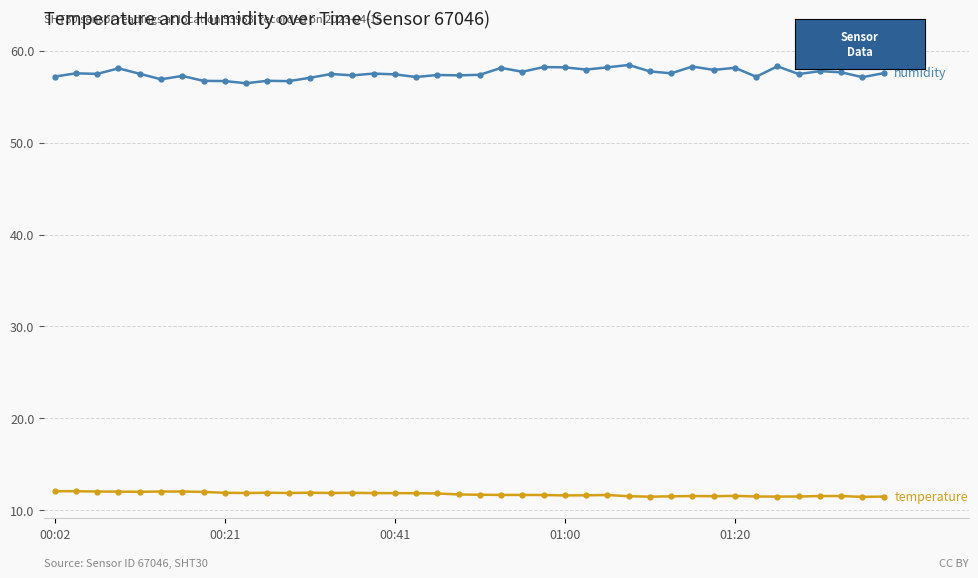

What is the greatest value displayed?

58.4